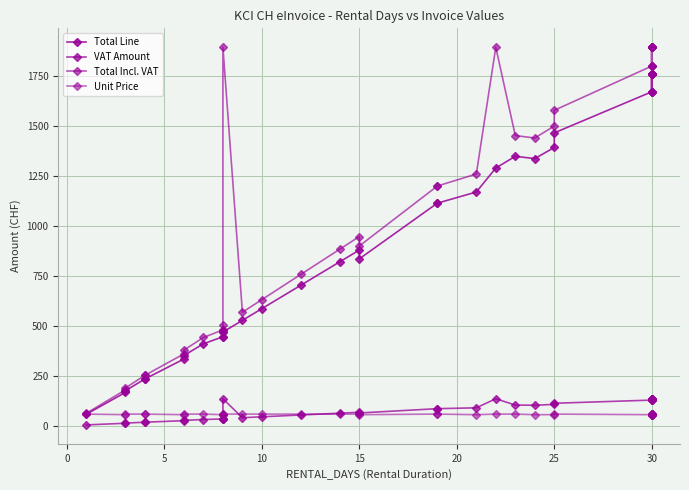

True or false: Unit Price and Total Incl. VAT cross at least once.

False